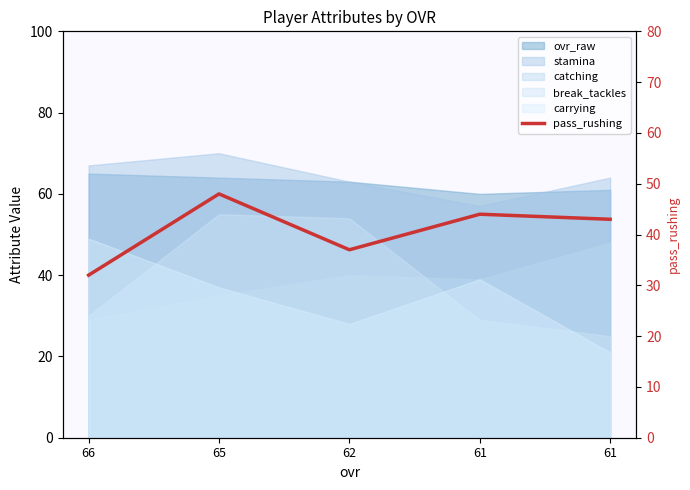

The chart shows a value of 66 at 65. True or false?

False